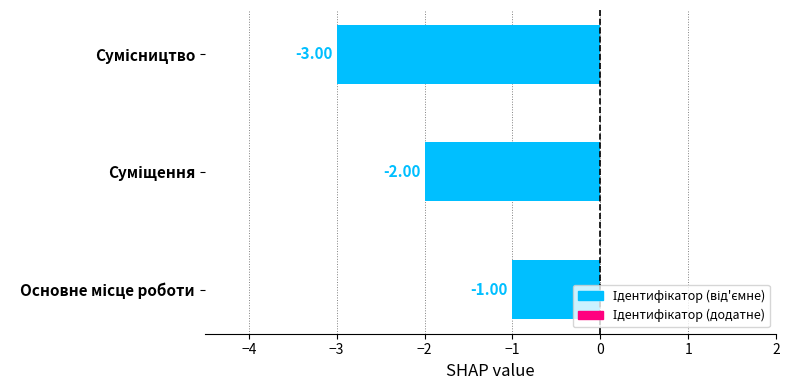

What is the sum of all values?

-6